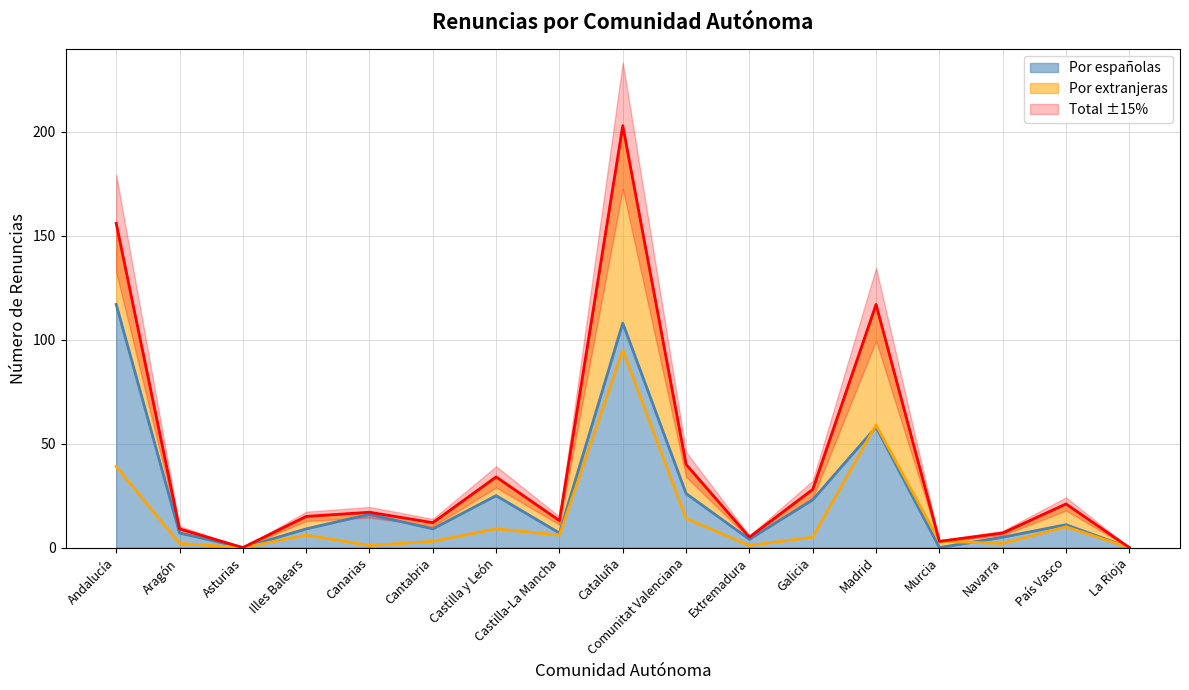

Where is the first local minimum for Por extranjeras?

Asturias